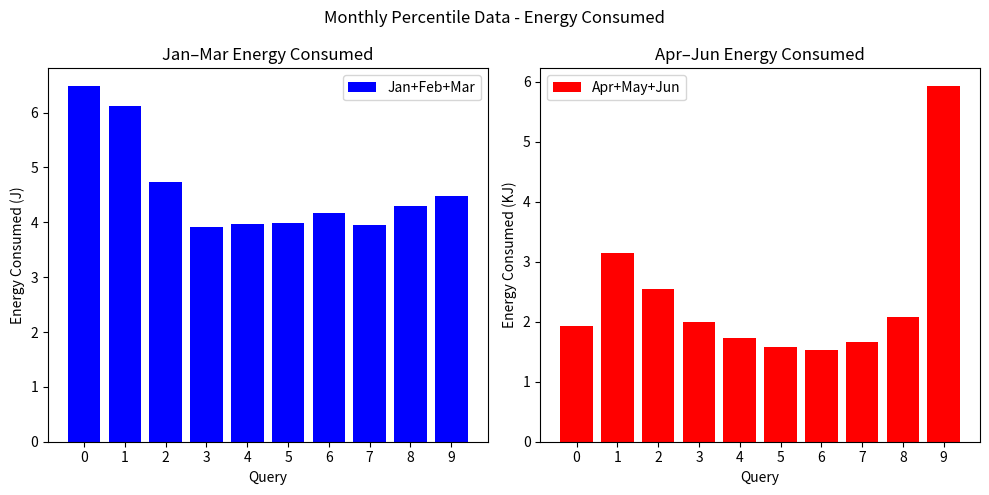

Is it true that Jan+Feb+Mar equals 4.7 at 2?

True